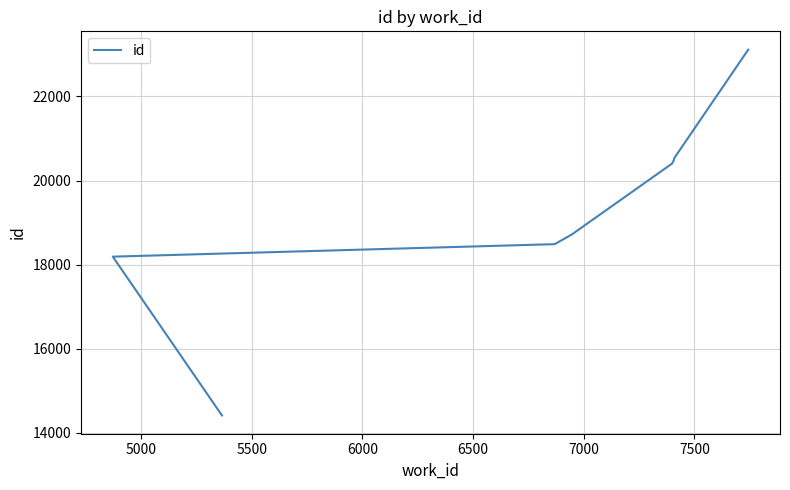

How many lines are shown in the chart?

1